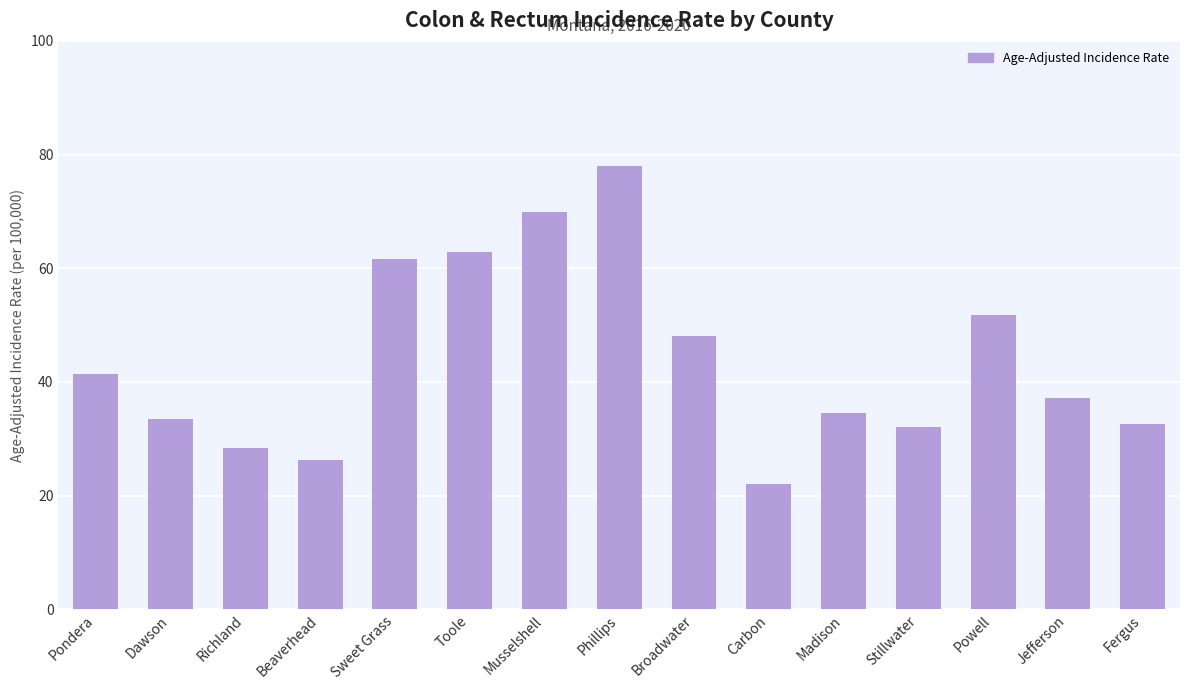

What is the maximum value shown in the chart?

78.0